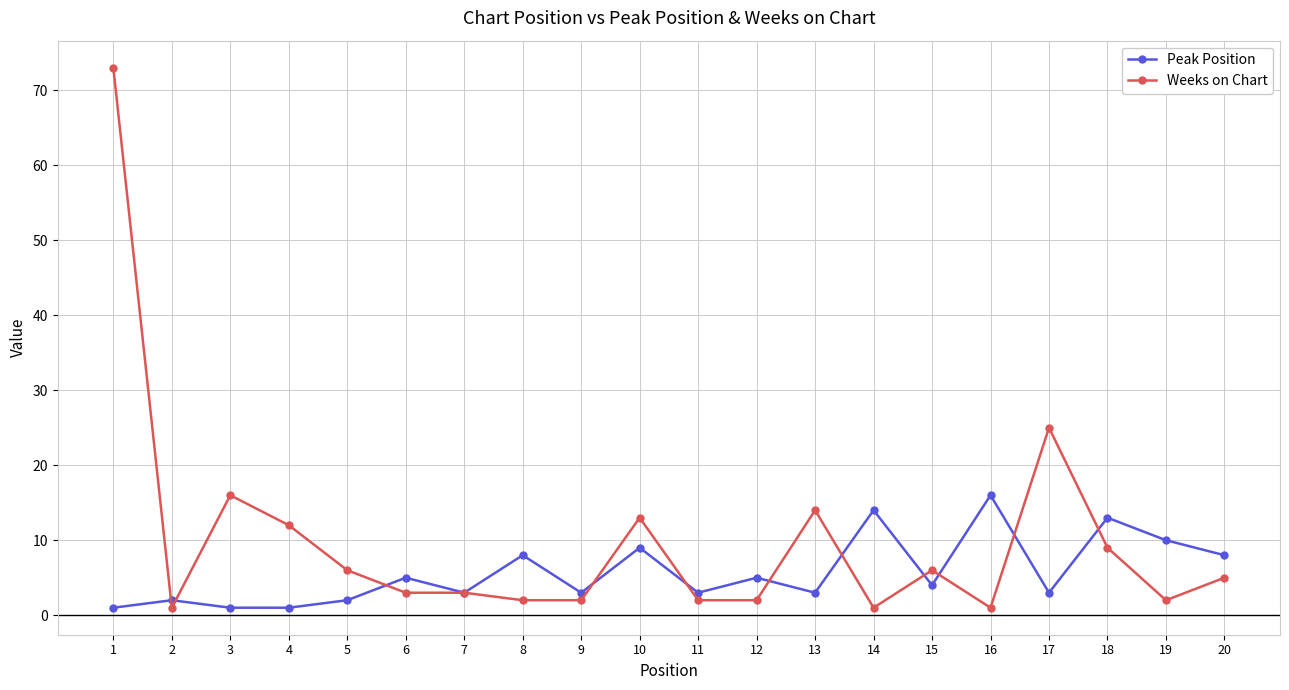

Which series has the largest range (max minus min)?

Weeks on Chart